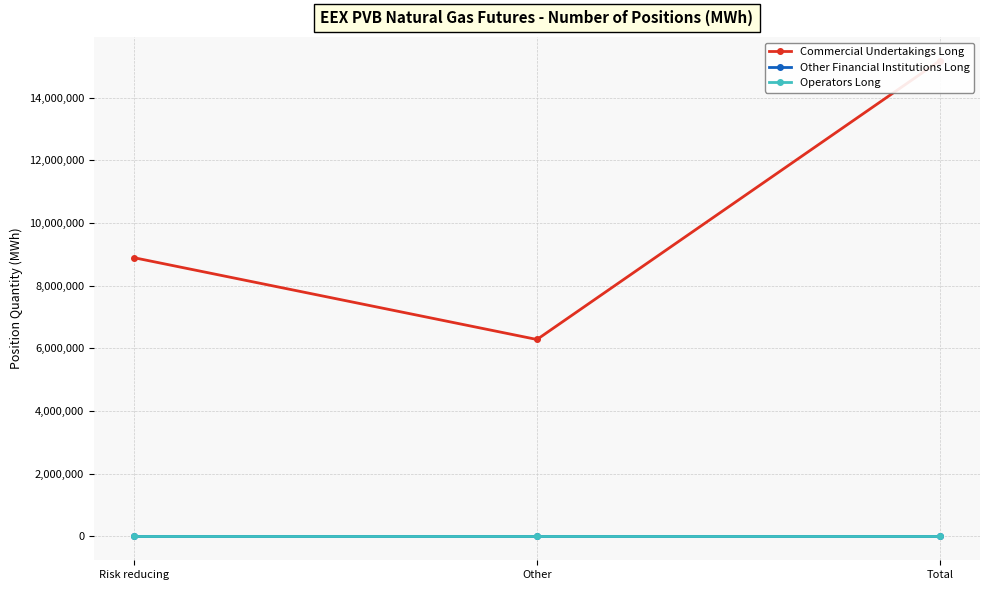

True or false: Other Financial Institutions Long has a value of 0 at Risk reducing.

True